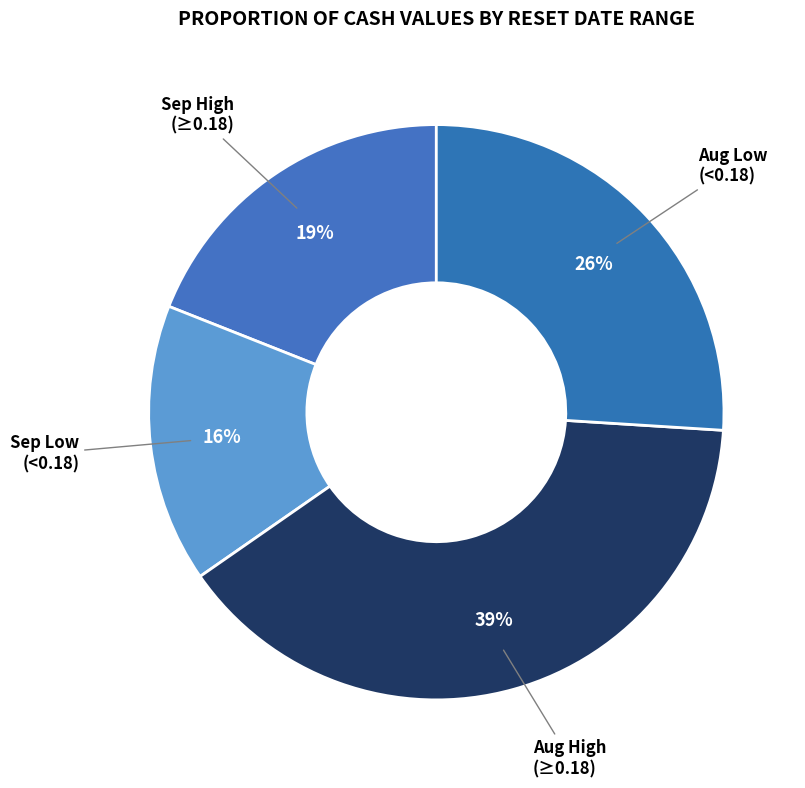

The Aug High (≥0.18) slice represents 39% of the pie. True or false?

True